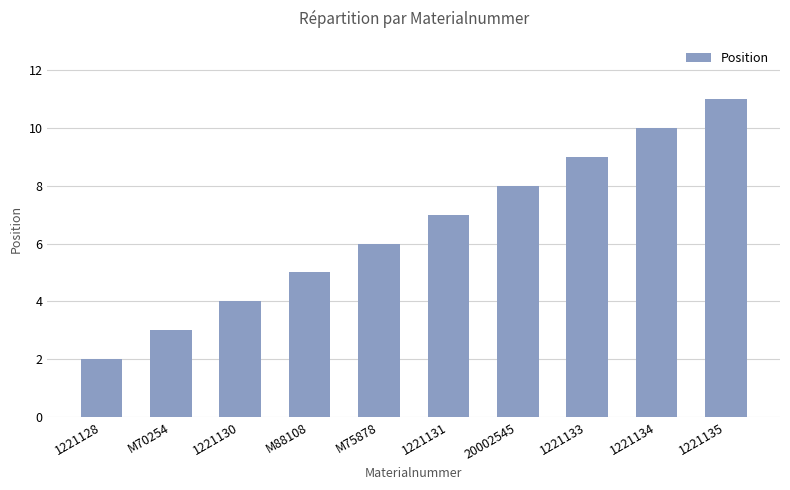

What is the minimum value shown in the chart?

2